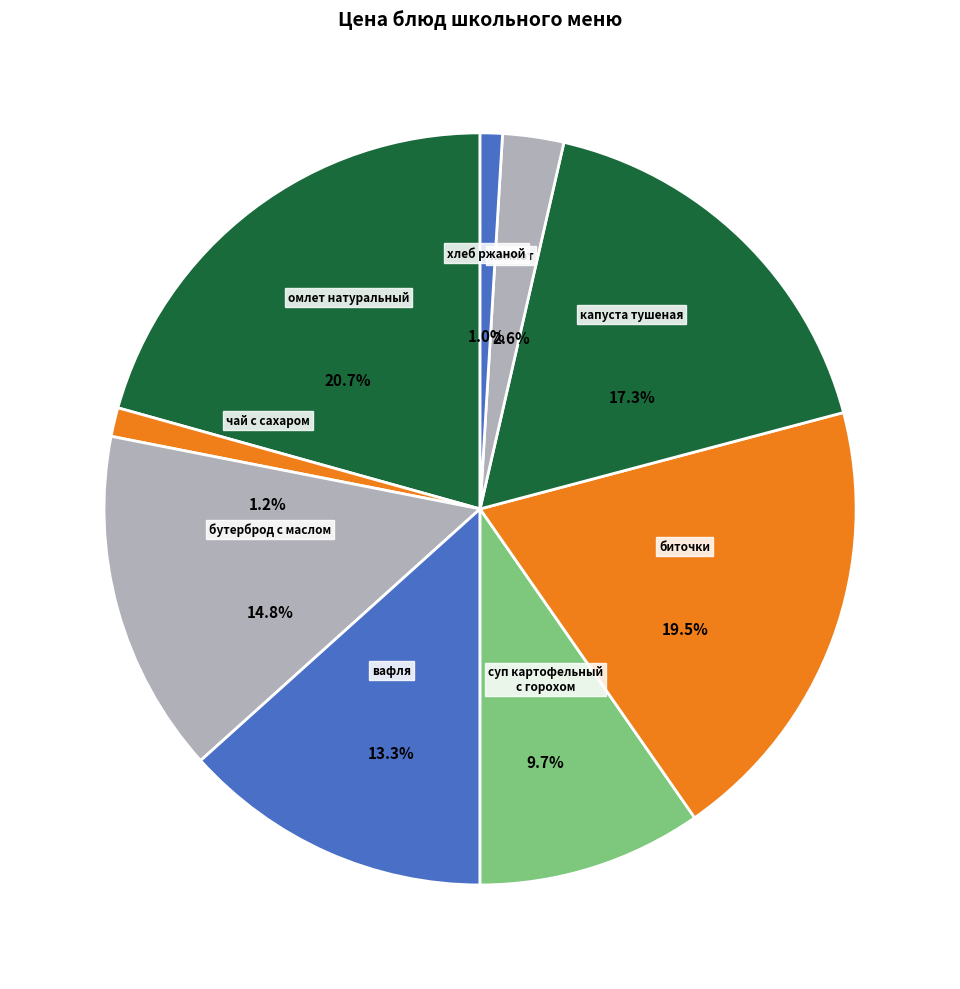

Which slice is the smallest?

хлеб ржаной